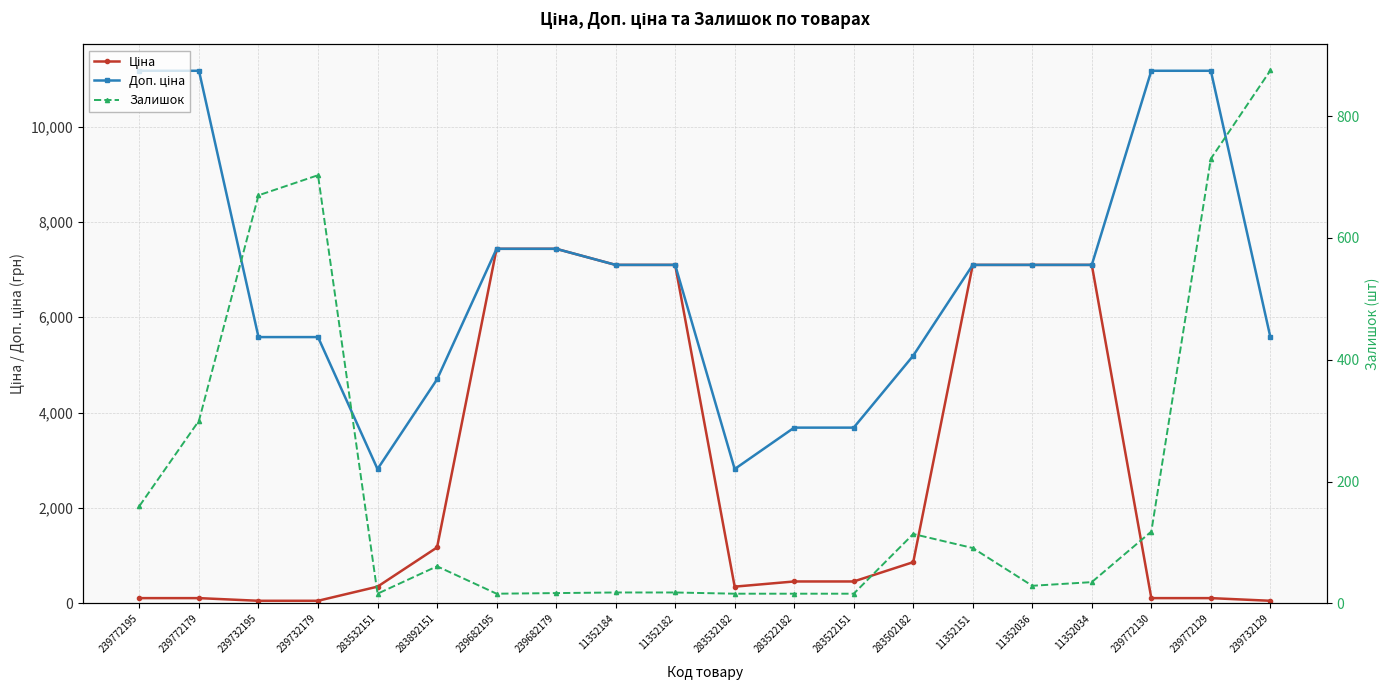

True or false: Залишок and Доп. ціна cross at least once.

False